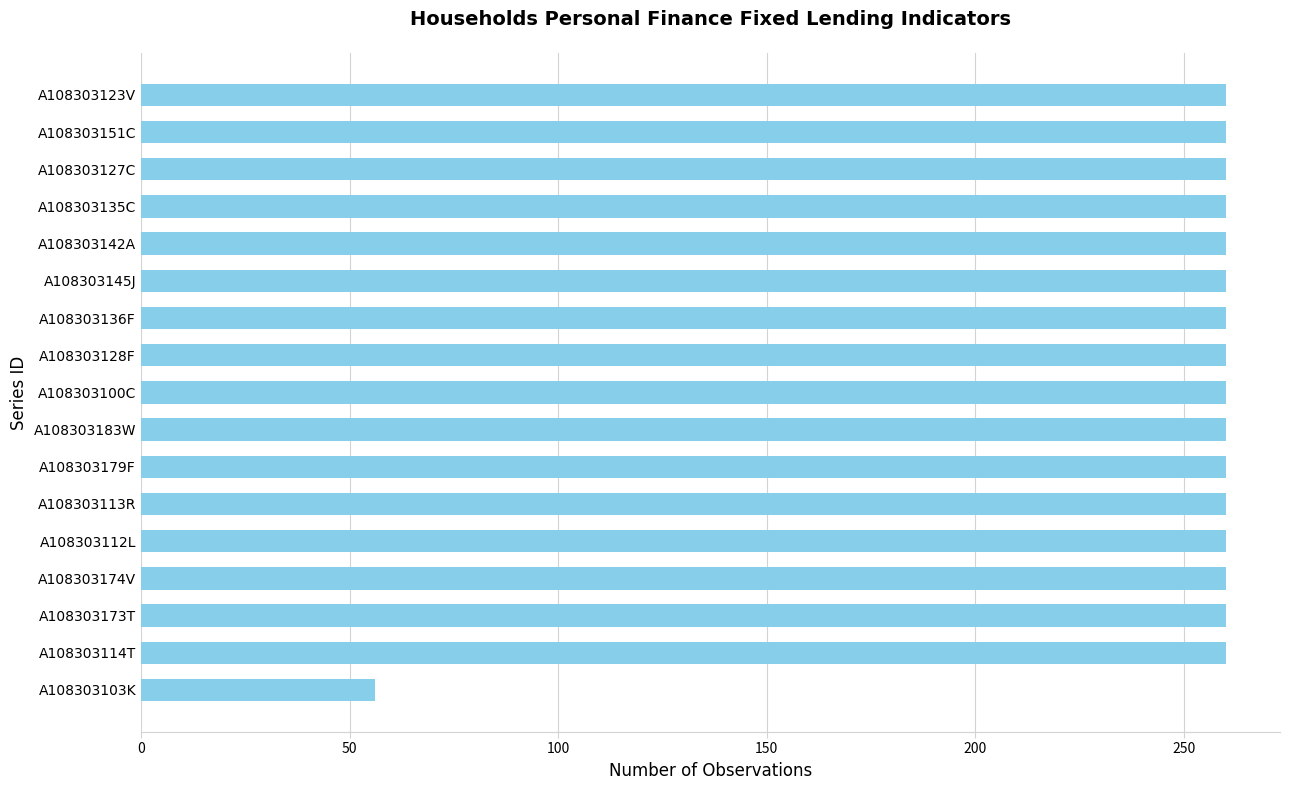

What is the minimum value shown in the chart?

56